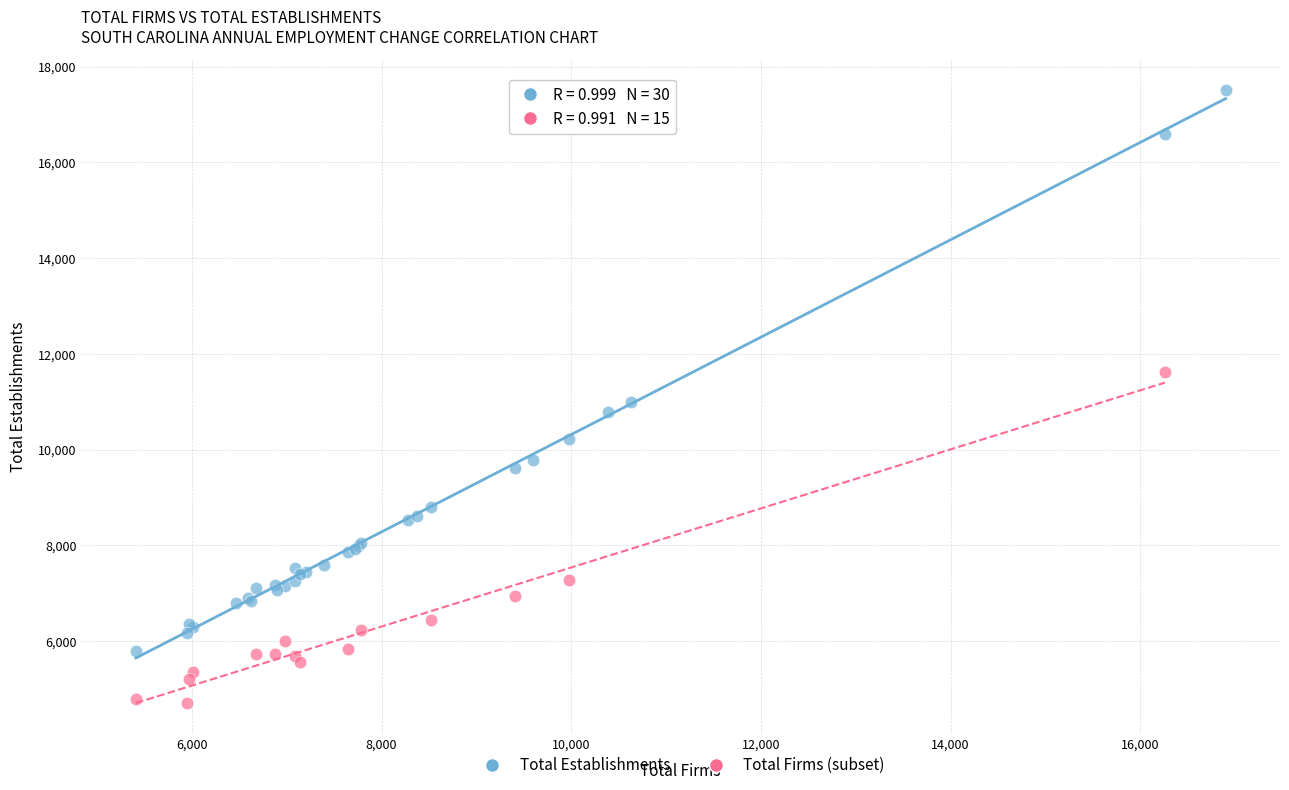

Which series contains the highest Y value?

Total Establishments